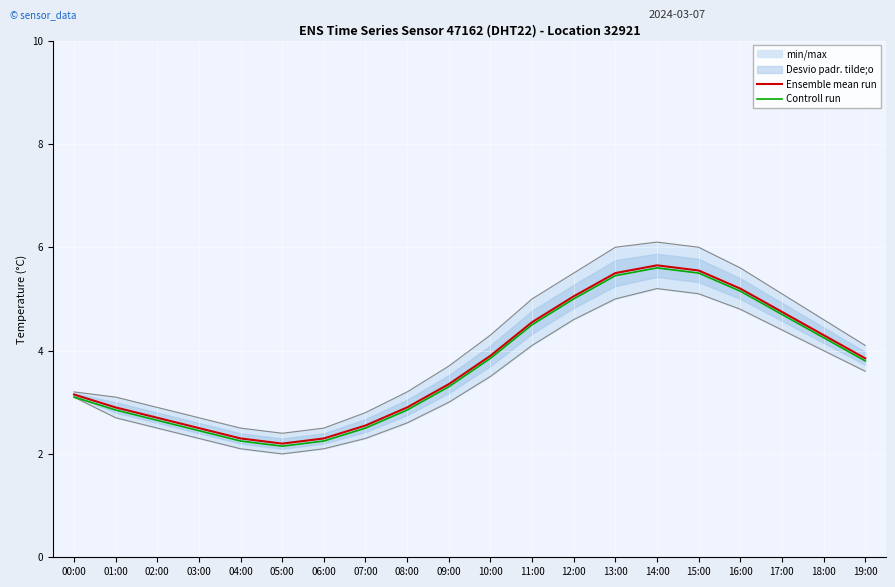

Reading right to left, extract all data points from this chart.

Ensemble mean run: 3.9	4.3	4.8	5.2	5.5	5.7	5.5	5.0	4.5	3.9	3.4	2.9	2.5	2.3	2.2	2.3	2.5	2.7	2.9	3.1
Controll run: 3.8	4.2	4.7	5.2	5.5	5.6	5.5	5.0	4.5	3.9	3.3	2.9	2.5	2.2	2.2	2.2	2.5	2.7	2.9	3.1